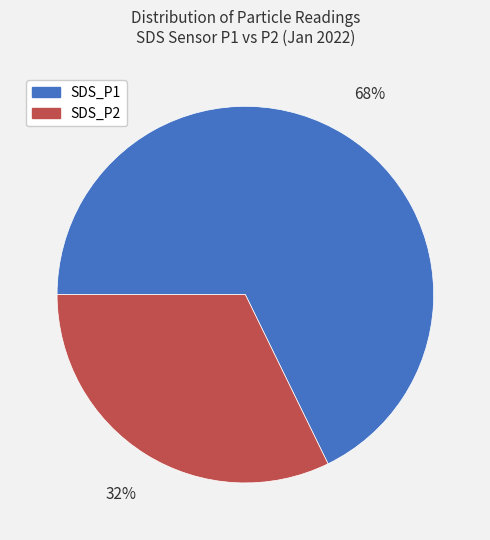

Which slice represents more than half of the pie?

SDS_P1